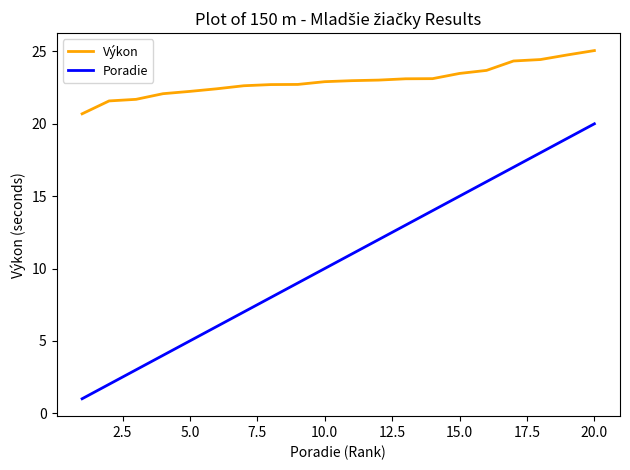

What is the lowest value of the Výkon series?

20.7